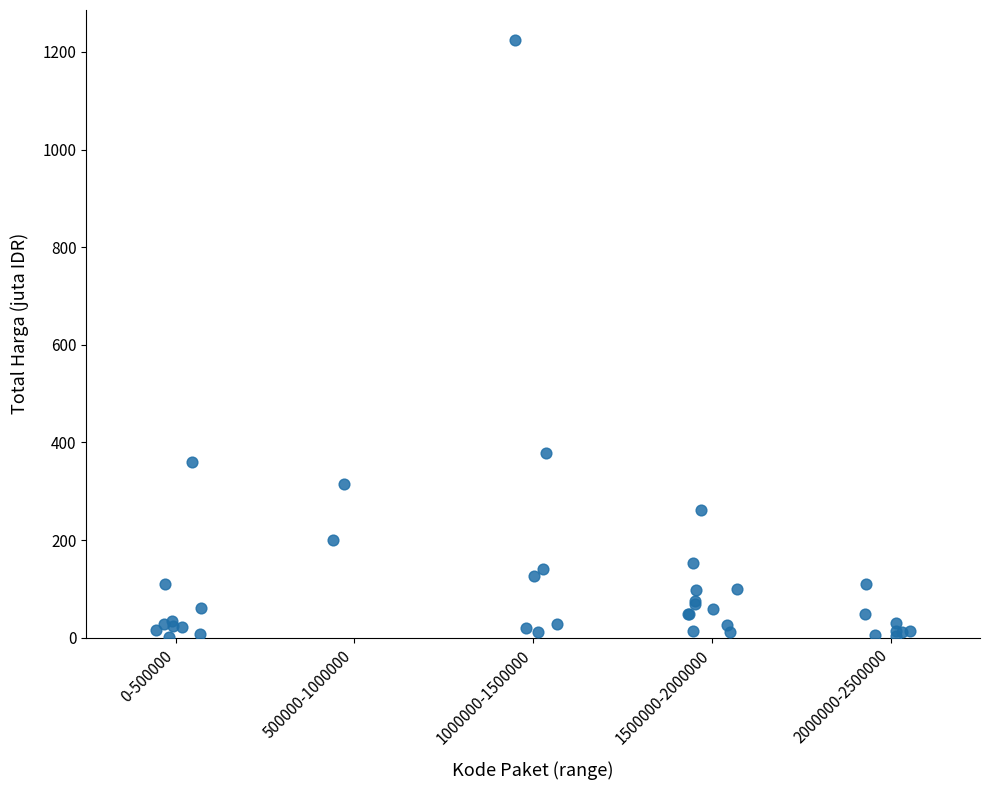

What Y value in the scatter plot is closest to 613?

379.1